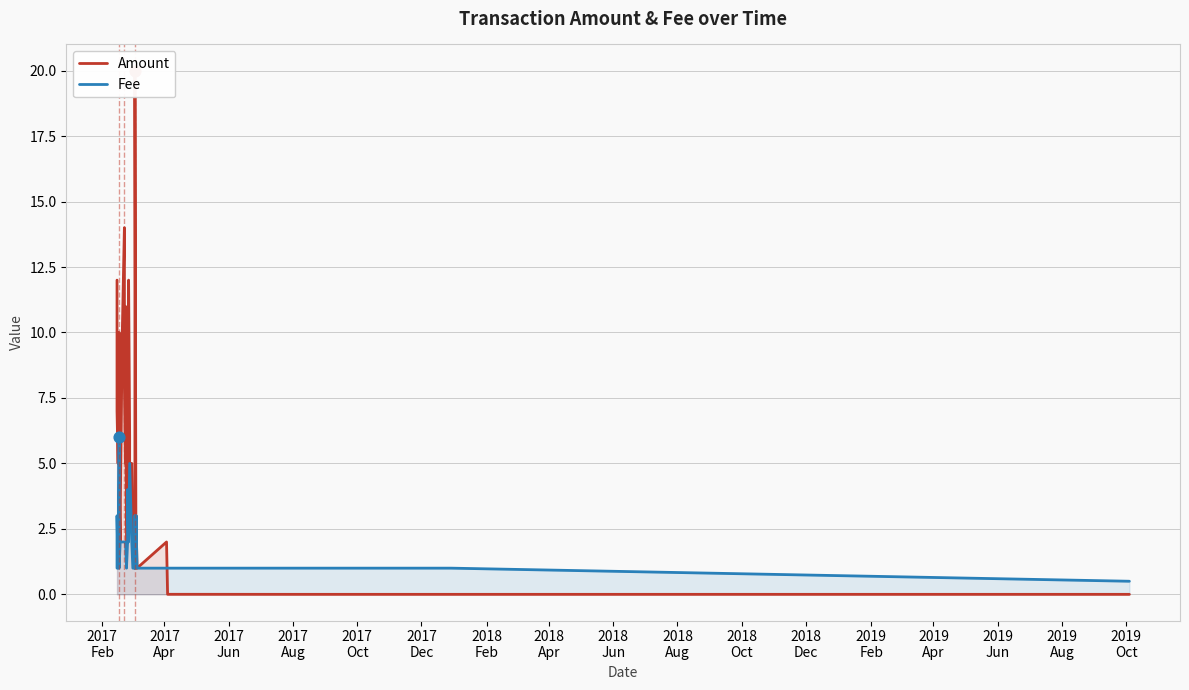

At how many categories does at least one series exceed 13?

2